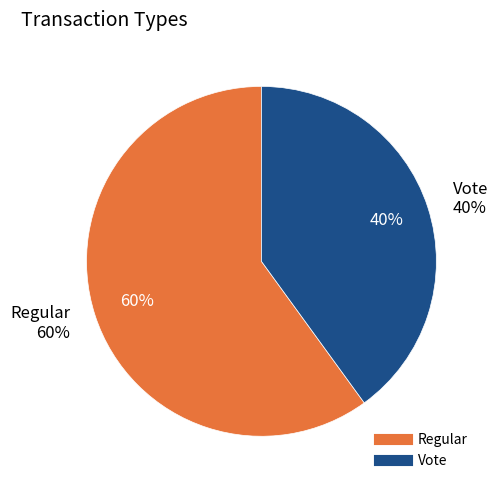

The Regular slice represents 50% of the pie. True or false?

False